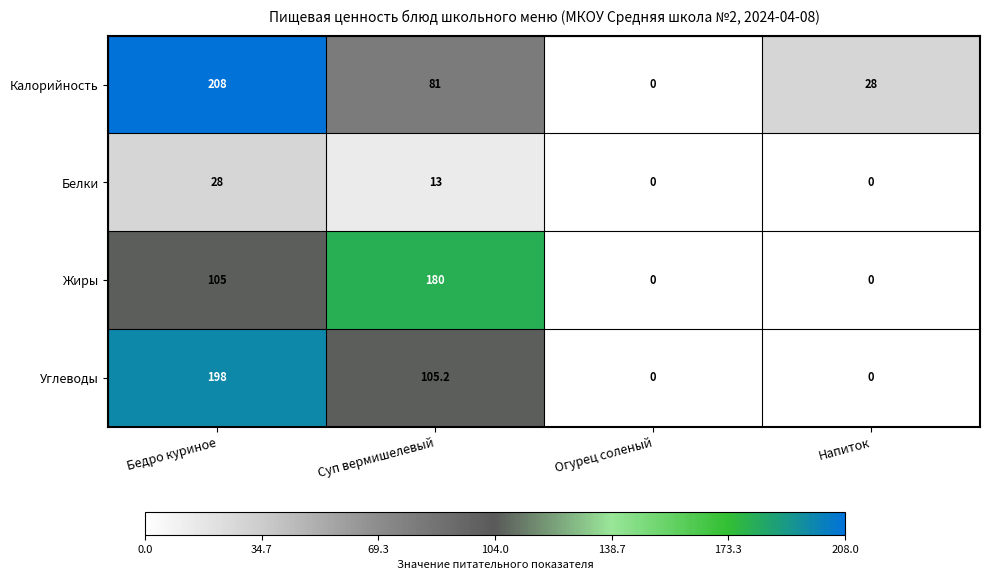

At how many categories does at least one series exceed 8?

3